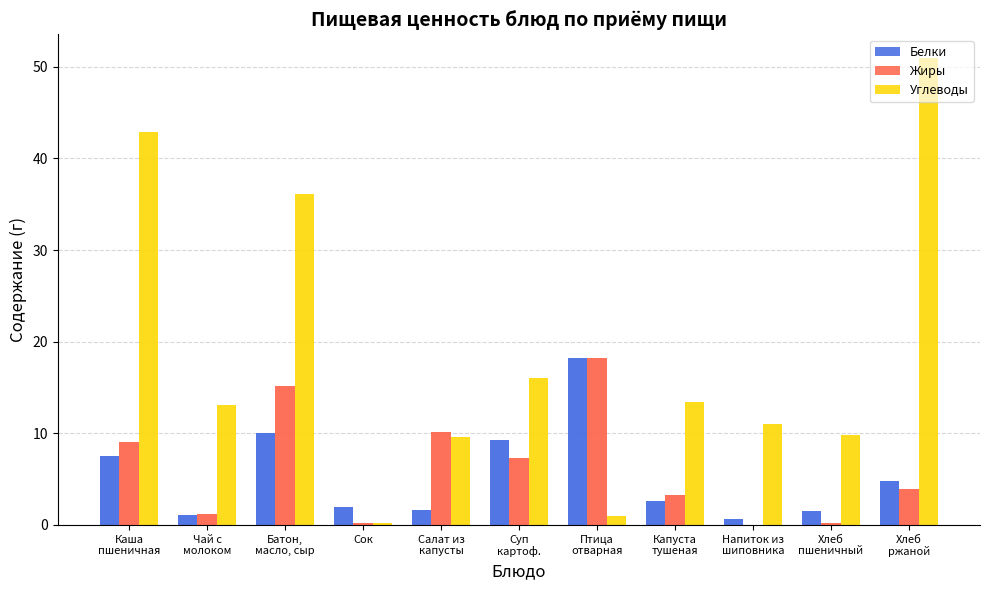

At which category is the sum across all series the highest?

Батон,
масло, сыр